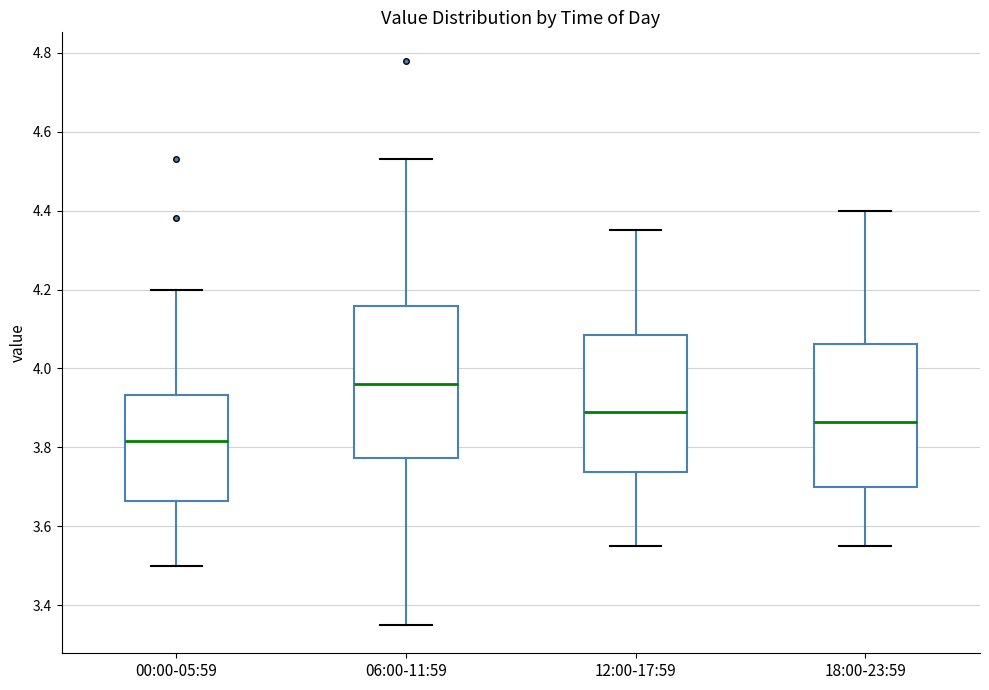

Comparing the boxes themselves (not the whiskers), which one is the tallest?

06:00-11:59